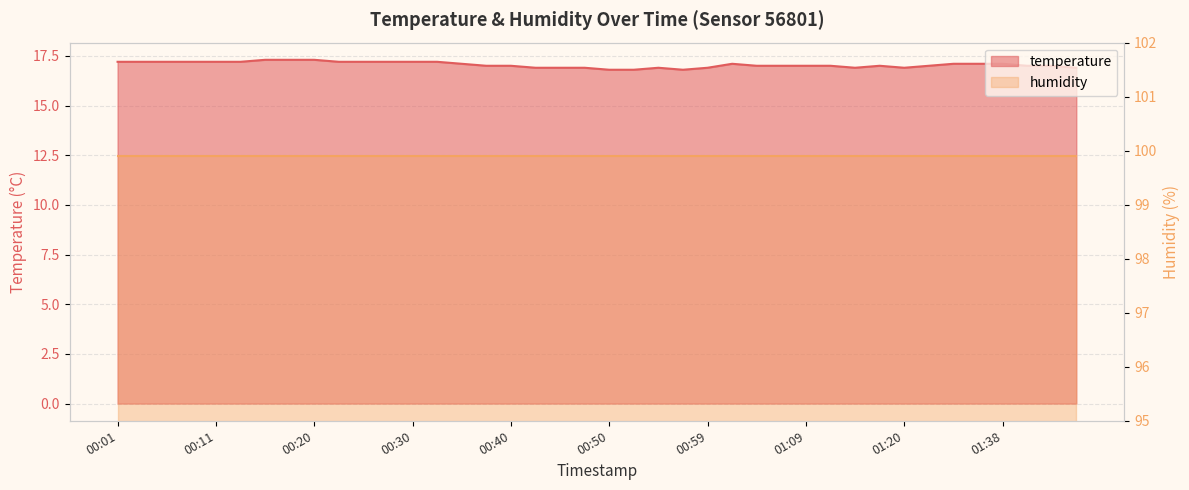

What is the difference between the values at 00:23 and 00:40?

0.2